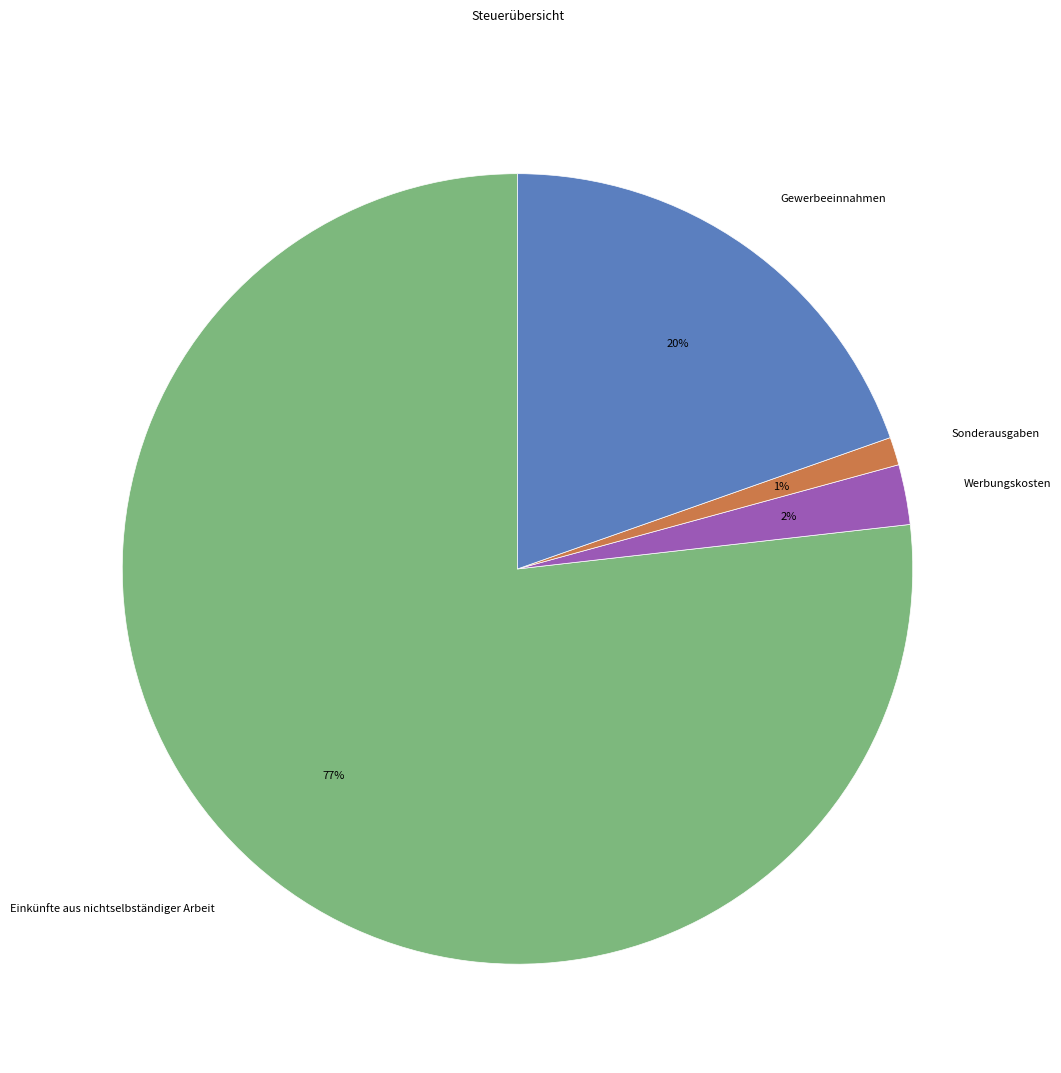

What is the ratio of the value at Einkünfte aus nichtselbständiger Arbeit to the value at Gewerbeeinnahmen?

3.9